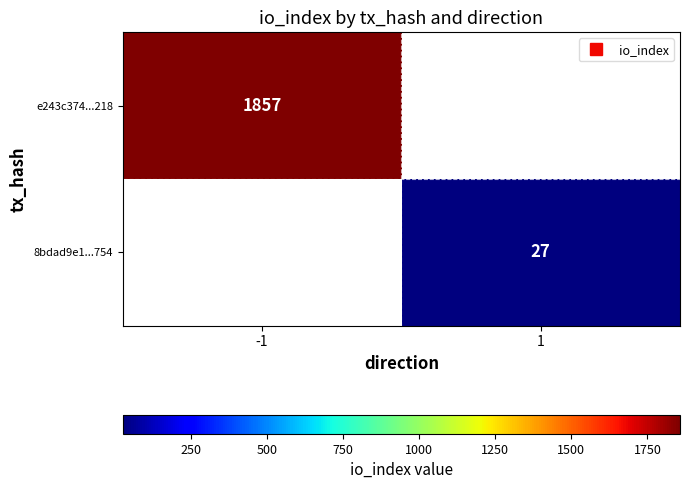

What is the smallest value displayed?

27.0